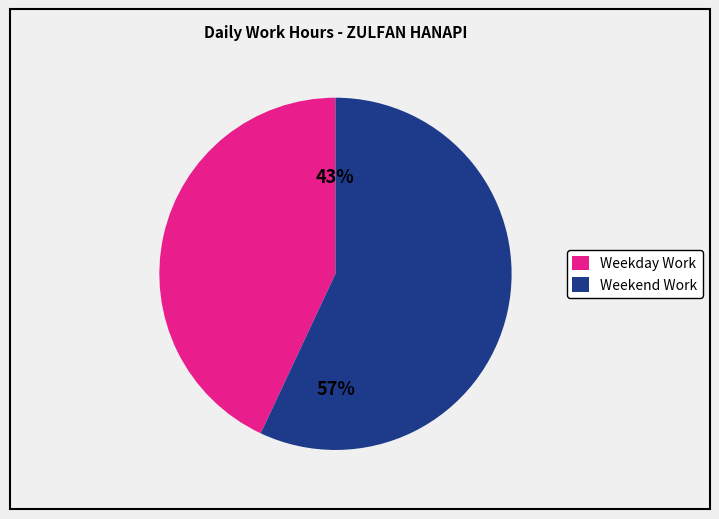

Is there any slice that represents more than half of the pie?

Yes